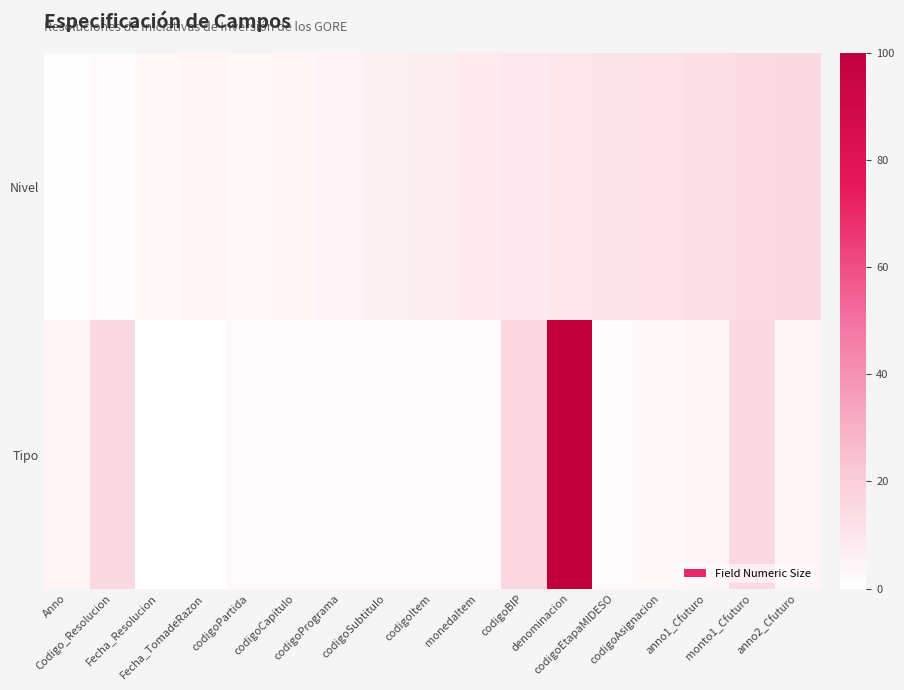

Reading left to right, list all the values displayed in this chart.

Nivel: Anno=1	Codigo_Resolucion=2	Fecha_Resolucion=3	Fecha_TomadeRazon=4	codigoPartida=3	codigoCapitulo=4	codigoPrograma=5	codigoSubtitulo=6	codigoItem=7	monedaItem=8	codigoBIP=9	denominacion=10	codigoEtapaMIDESO=11	codigoAsignacion=12	anno1_Cfuturo=13	monto1_Cfuturo=14	anno2_Cfuturo=15
Tipo: Anno=4	Codigo_Resolucion=15	Fecha_Resolucion=0	Fecha_TomadeRazon=0	codigoPartida=2	codigoCapitulo=2	codigoPrograma=2	codigoSubtitulo=2	codigoItem=2	monedaItem=2	codigoBIP=16	denominacion=100	codigoEtapaMIDESO=2	codigoAsignacion=3	anno1_Cfuturo=4	monto1_Cfuturo=15	anno2_Cfuturo=4